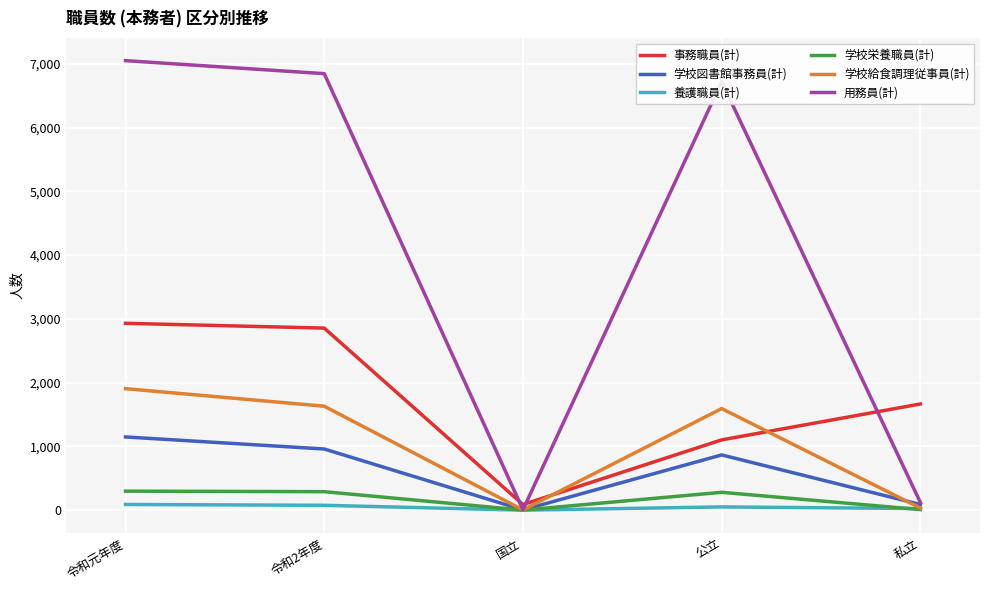

At how many categories does at least one series exceed 163?

4